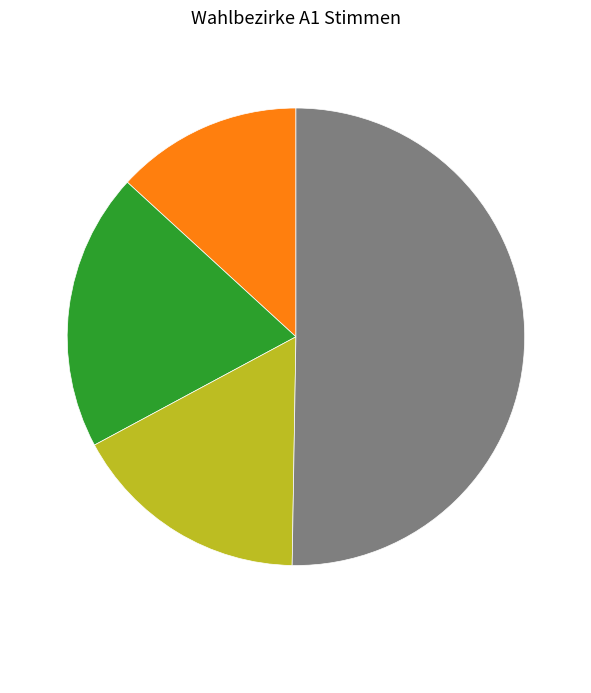

Is there a majority slice in this chart?

Yes